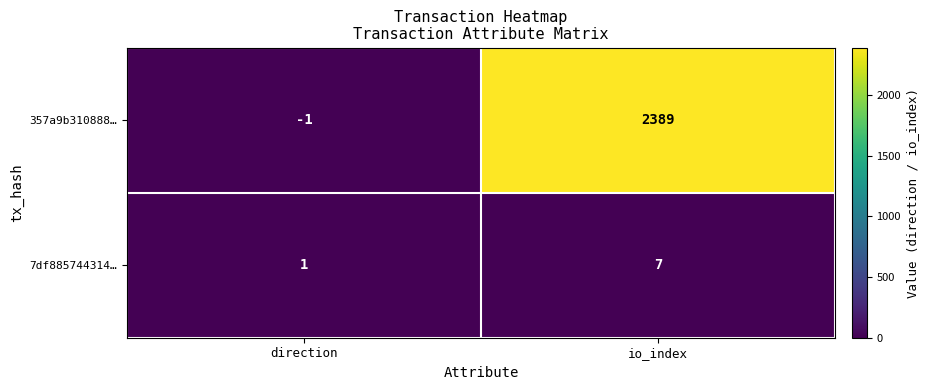

List the series in order of their peak value, lowest first.

7df885744314…, 357a9b310888…